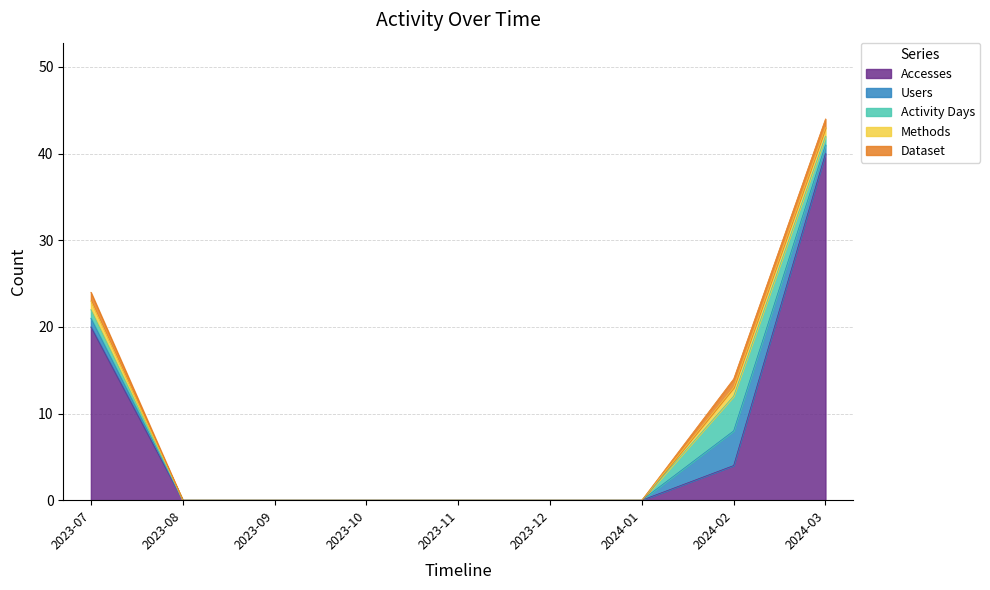

True or false: Accesses has a value of 0 at 2024-01.

True